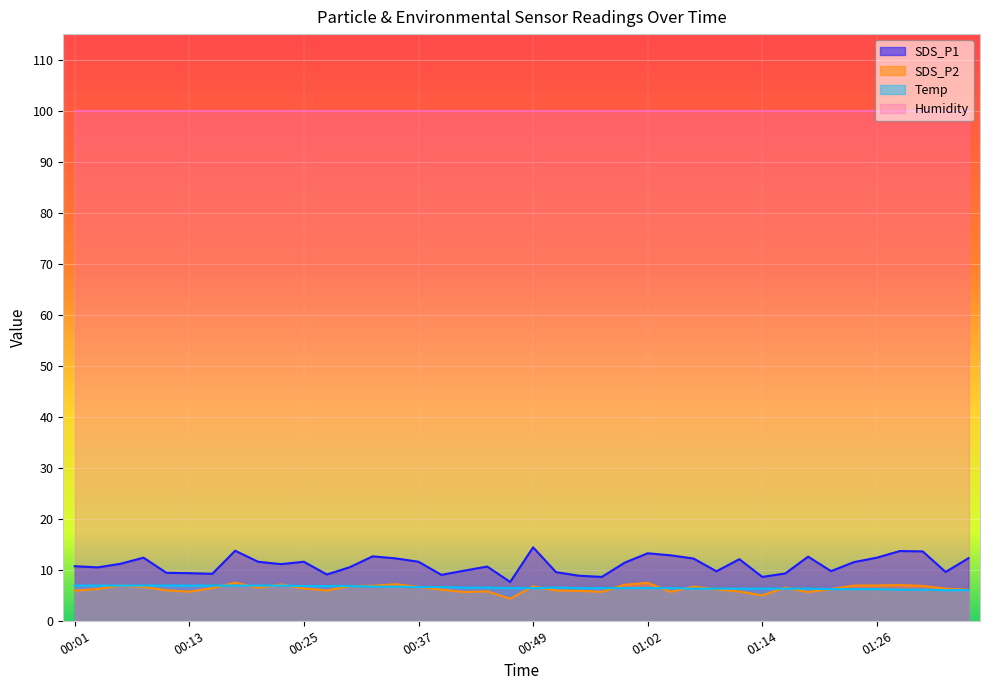

How many lines are shown in the chart?

4